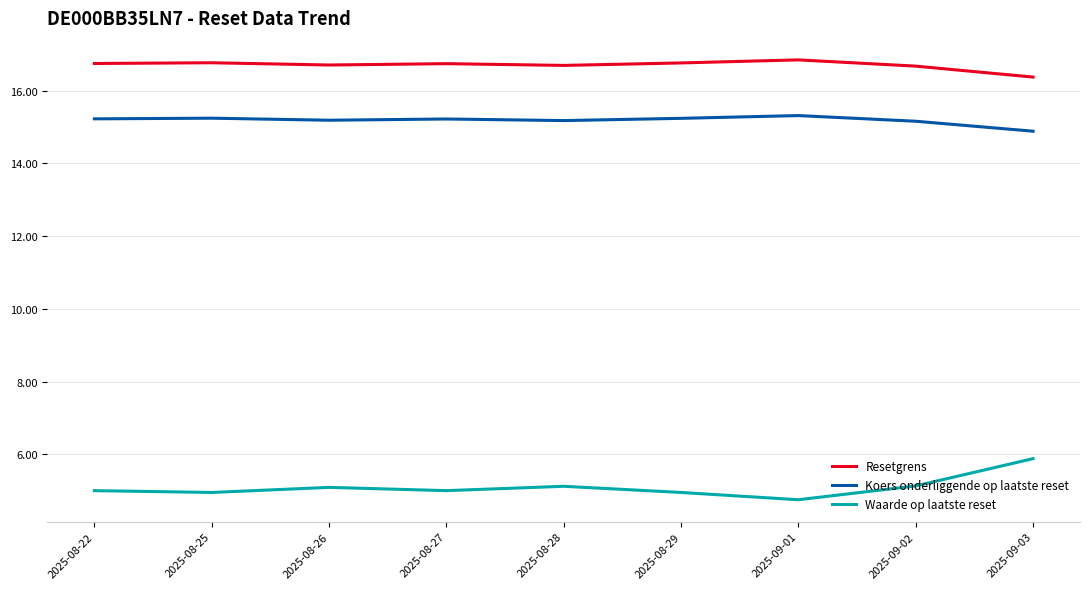

True or false: Waarde op laatste reset and Koers onderliggende op laatste reset cross at least once.

False